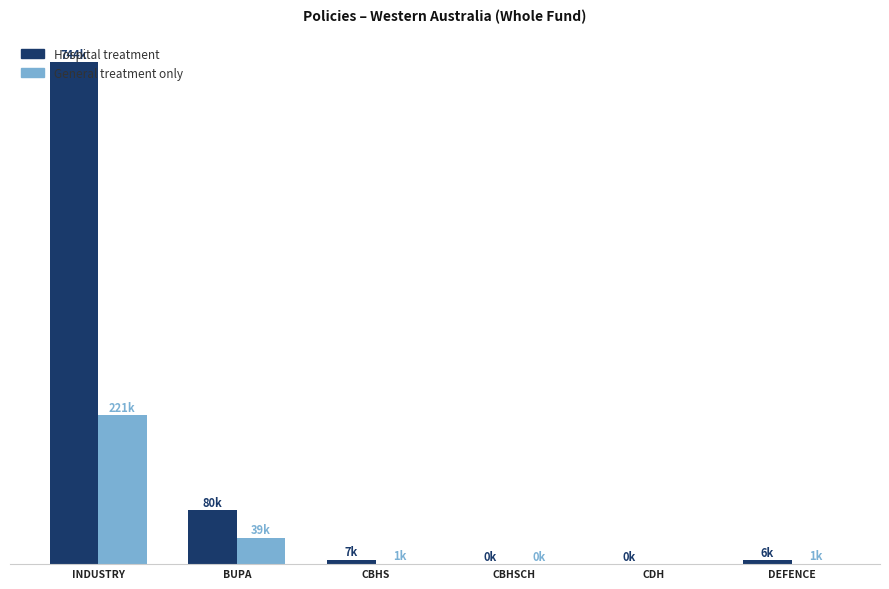

Are the bars grouped side by side (vs. stacked)?

Yes